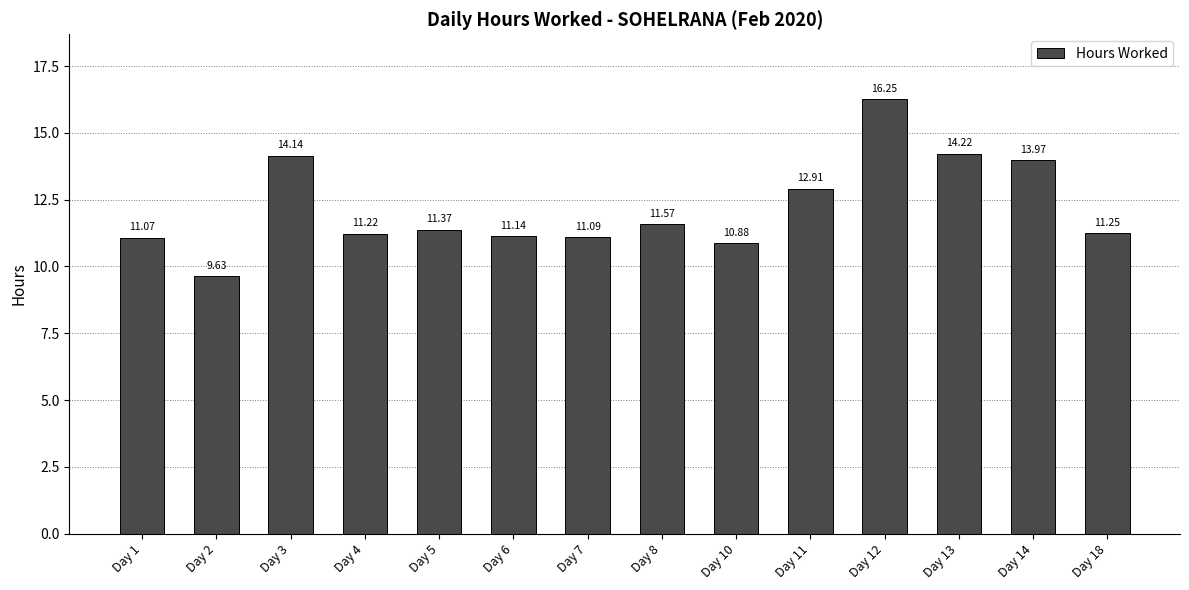

What is the change in value from Day 7 to Day 8?

+0.5